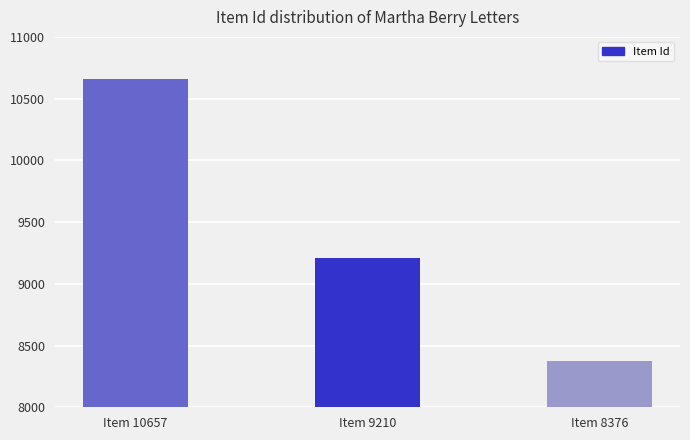

What is the minimum value shown in the chart?

8376